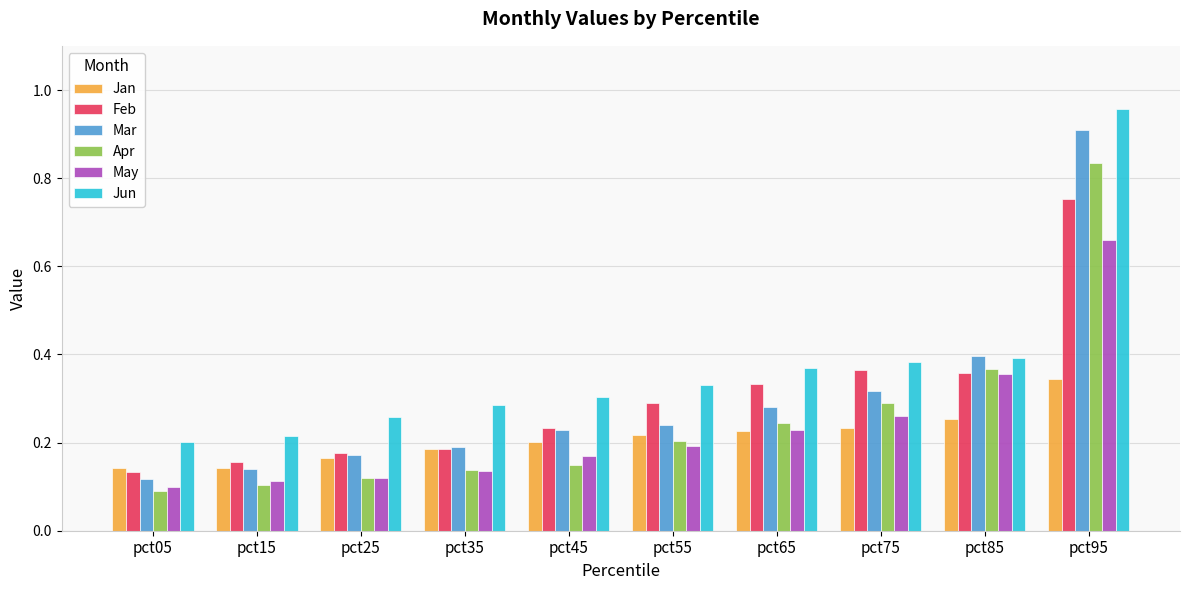

True or false: Mar has a value of 0.1 at pct15.

True